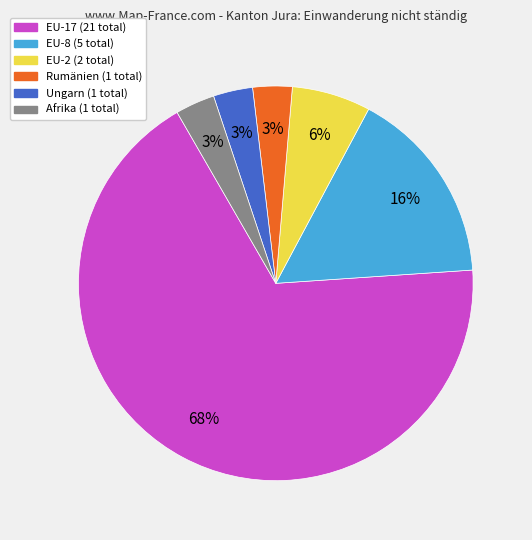

What is the majority slice?

EU-17